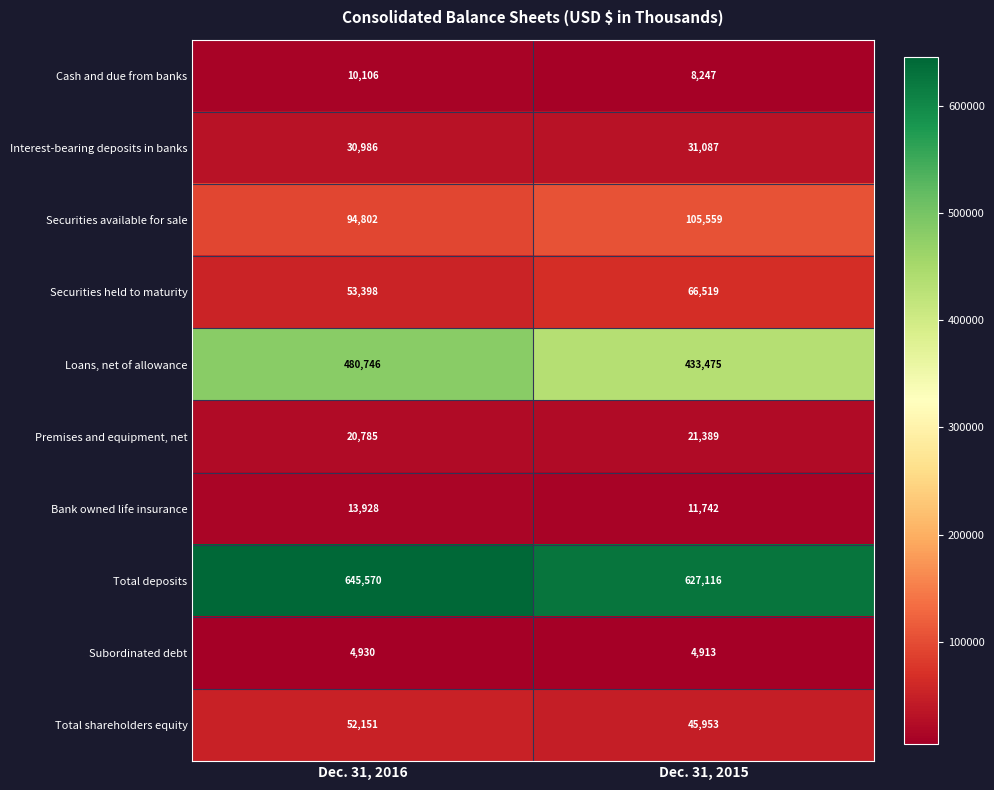

What is the average value of the Total deposits series?

636343